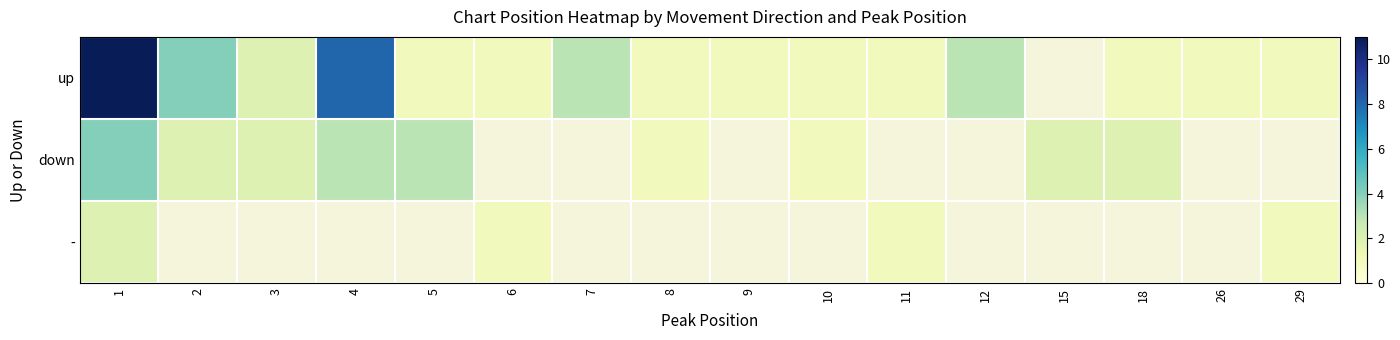

What is the maximum value shown in the chart?

11.0